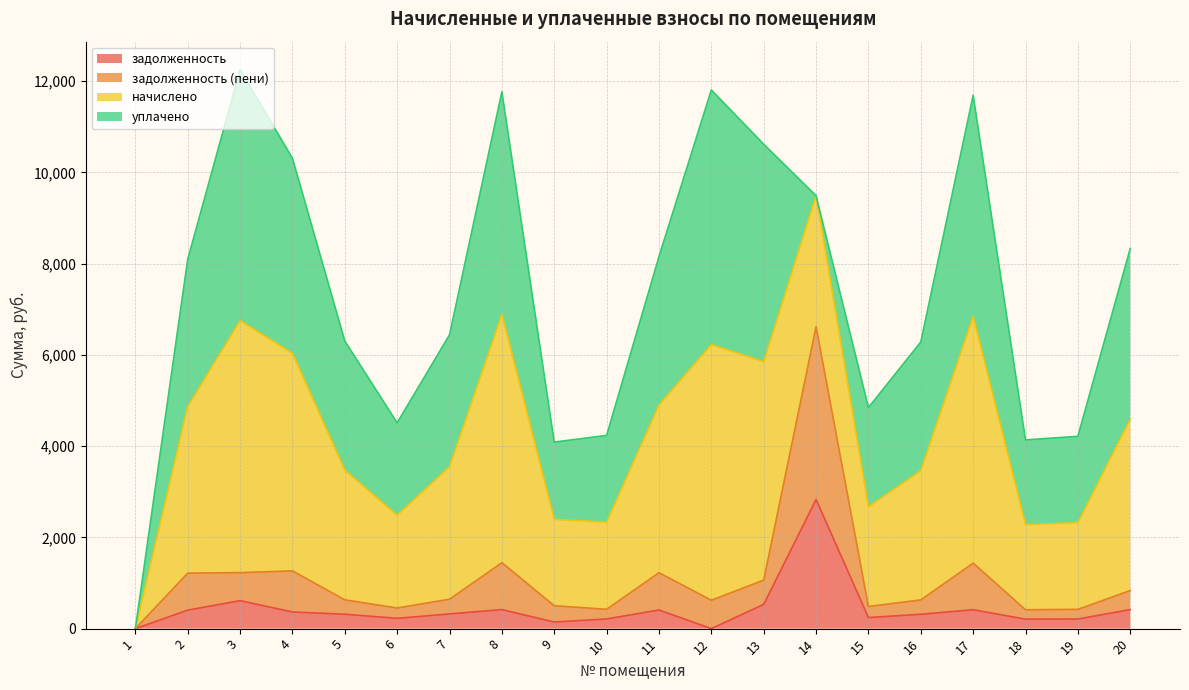

At which label does задолженность (пени) reach its minimum?

1